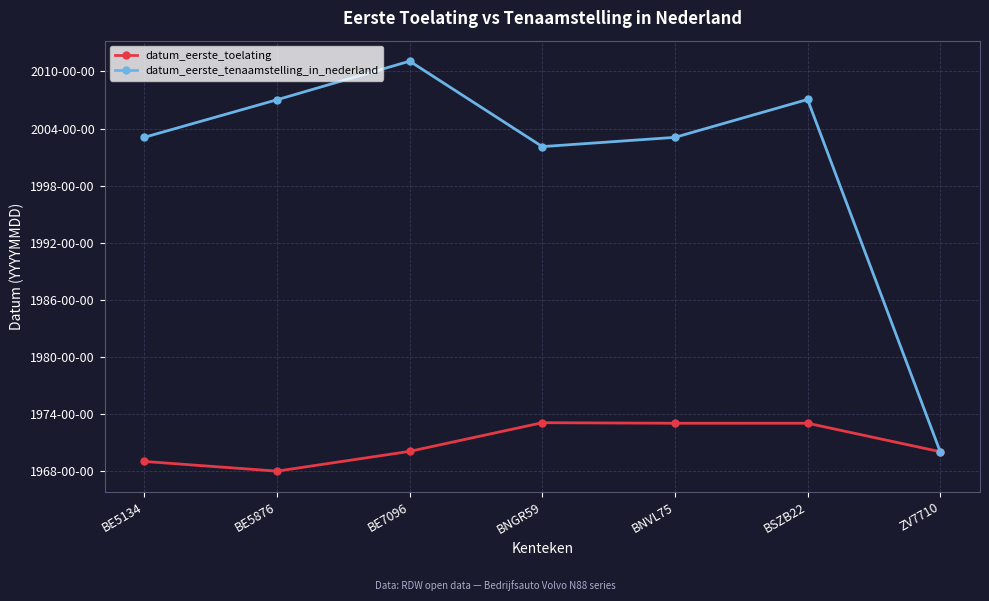

What are all the series names shown in the legend?

datum_eerste_toelating, datum_eerste_tenaamstelling_in_nederland